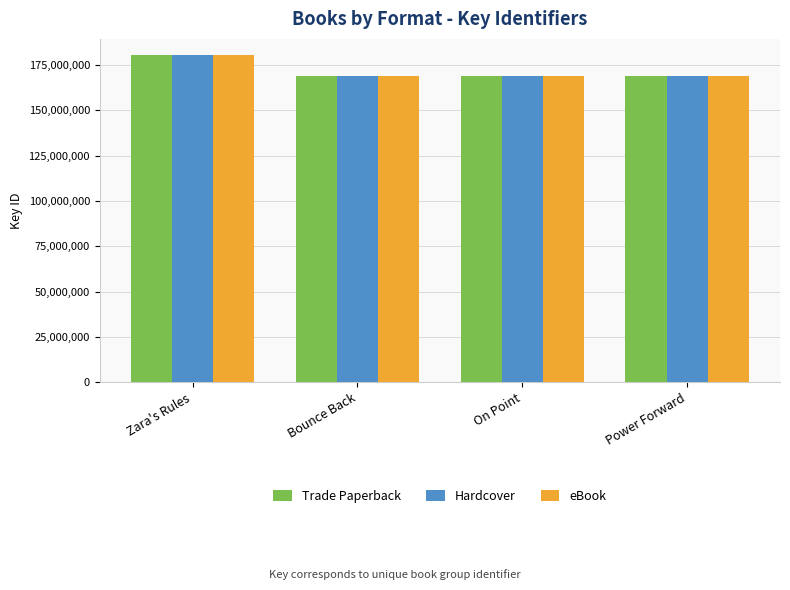

What is the difference between the Hardcover values at Zara's Rules and Power Forward?

11204715